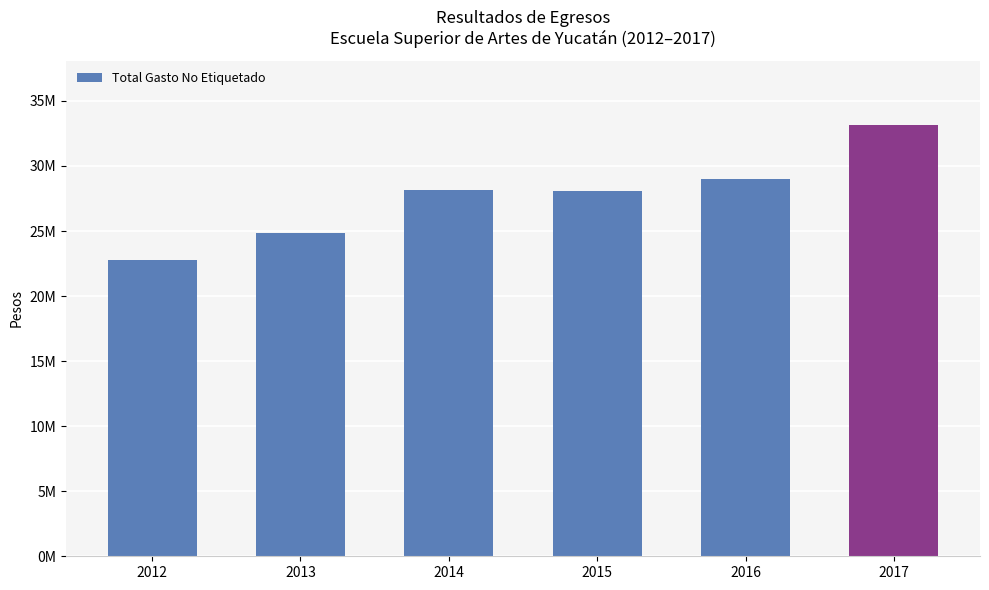

Reading right to left, list all the values displayed in this chart.

2017=33131858.5	2016=29036774.2	2015=28084692.4	2014=28165631.8	2013=24875221.9	2012=22772514.7